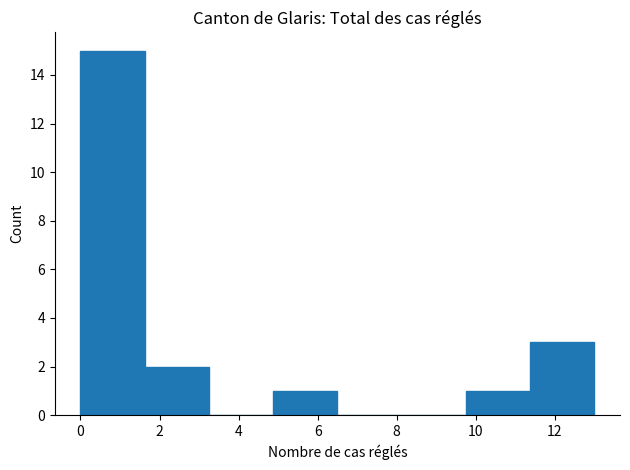

Reading left to right, list every bar in this chart as the range it spans on the x-axis followed by its height. Neither the bar edges nor the heights are printed on the chart, so give them approximately, as read against the axes.

0.0 to 1.6: 15
1.6 to 3.2: 2
3.2 to 4.8: 0
4.8 to 6.6: 1
6.6 to 8.2: 0
8.2 to 9.8: 0
9.8 to 11.4: 1
11.4 to 13.0: 3